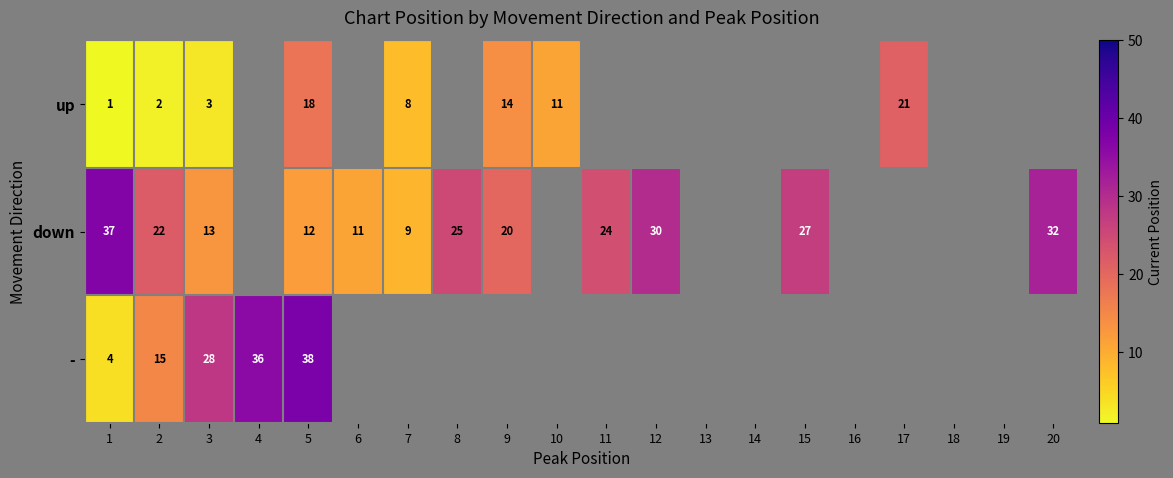

The up series shows 18 at 5. True or false?

True